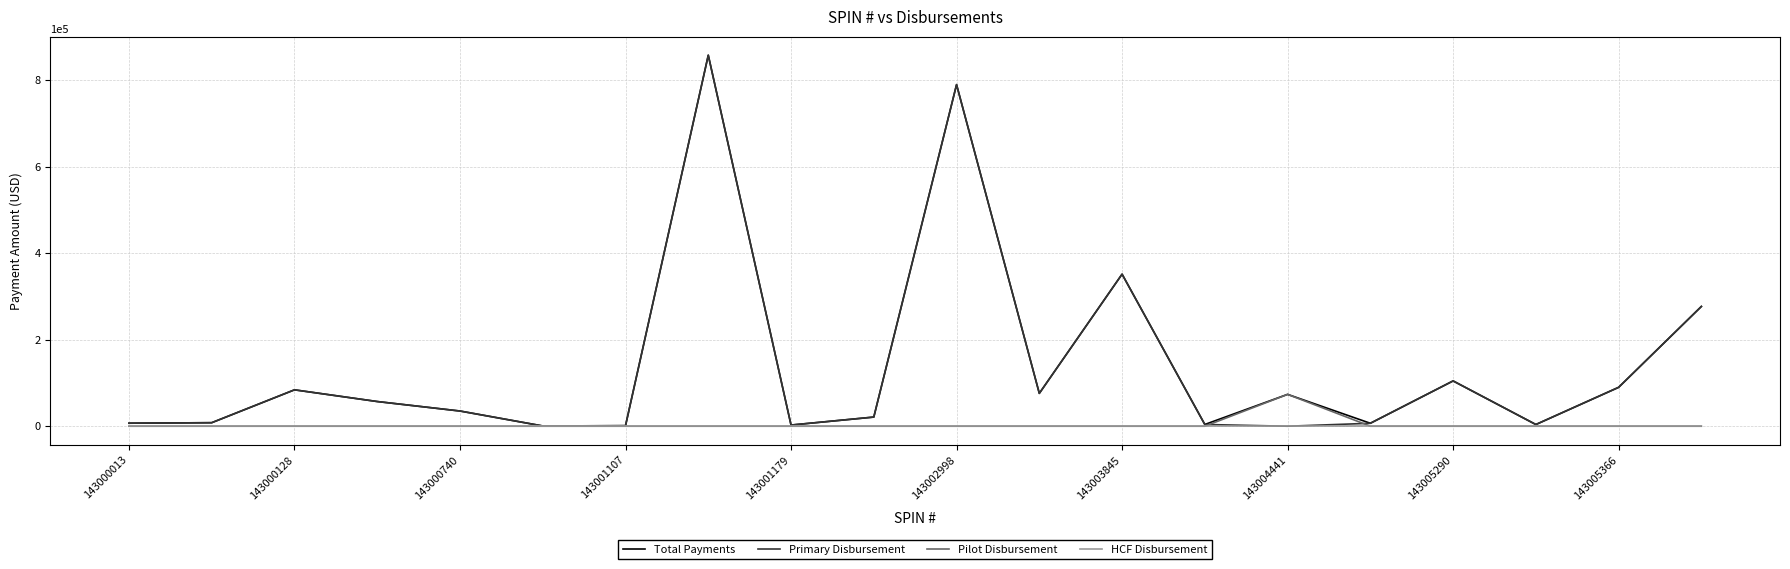

What is the maximum value shown in the chart?

857657.2